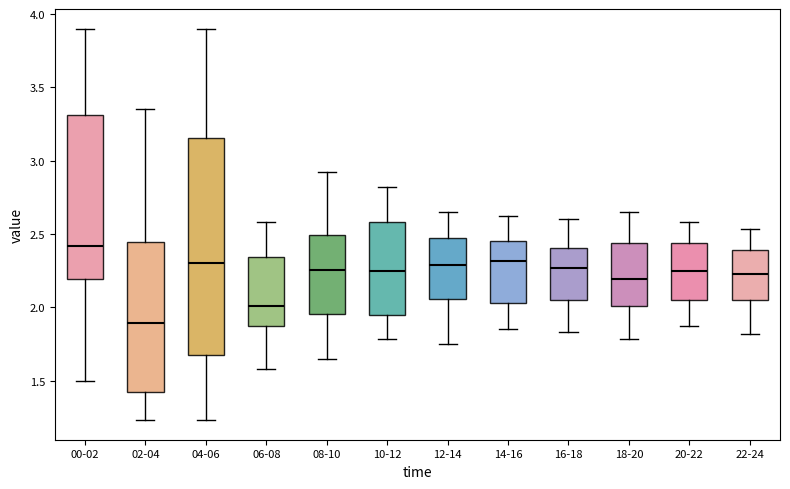

Which box's median line is the highest?

00-02